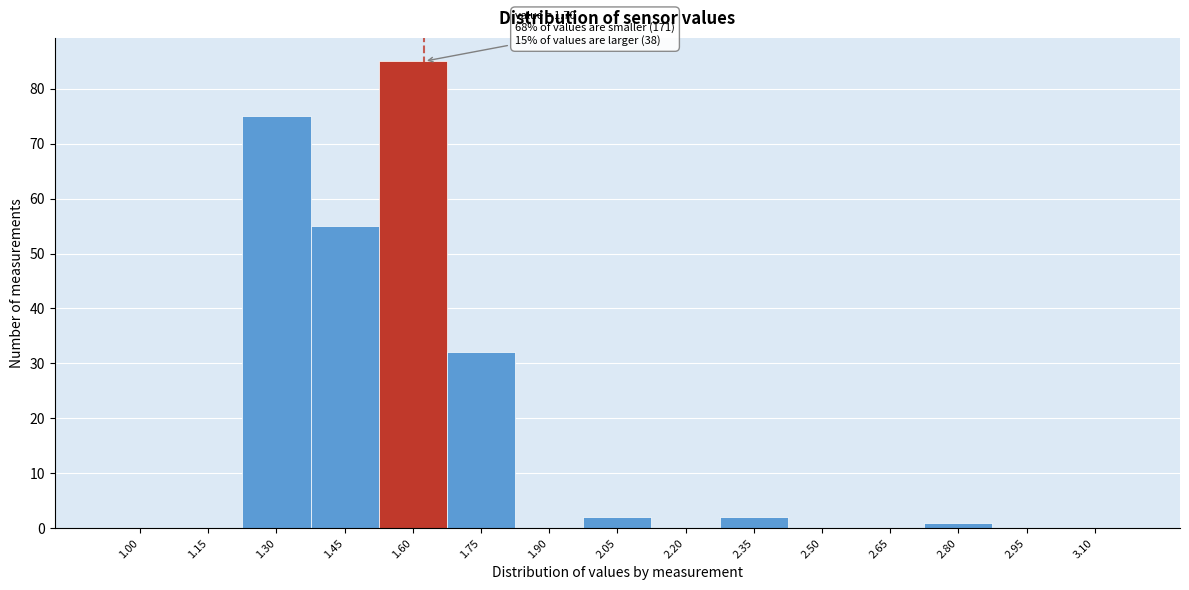

Reading left to right, what are all the values shown in this chart?

1.00=0	1.15=0	1.30=75	1.45=55	1.60=85	1.75=32	1.90=0	2.05=2	2.20=0	2.35=2	2.50=0	2.65=0	2.80=1	2.95=0	3.10=0